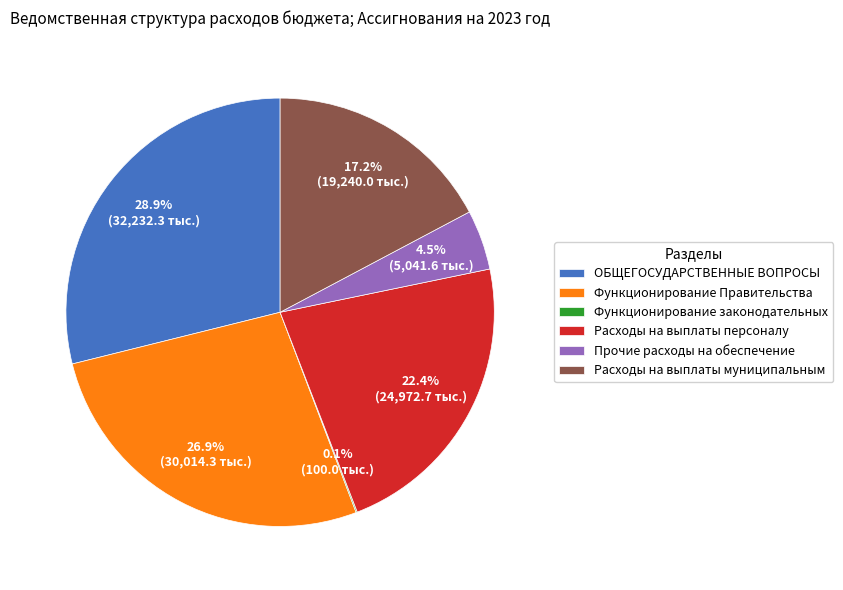

Which has a higher value, Функционирование Правительства or Расходы на выплаты муниципальным?

Функционирование Правительства